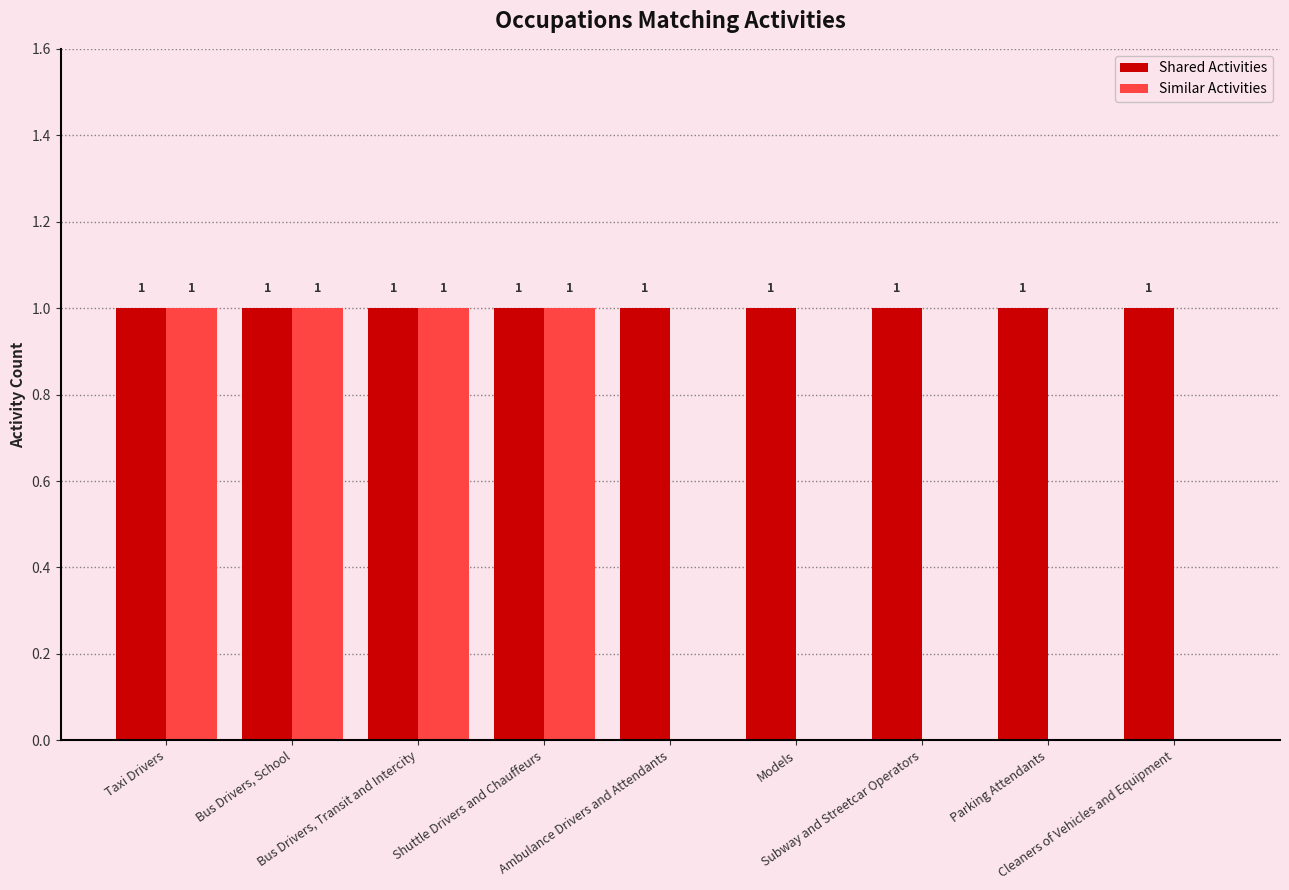

Which series has the largest total across all categories?

Shared Activities